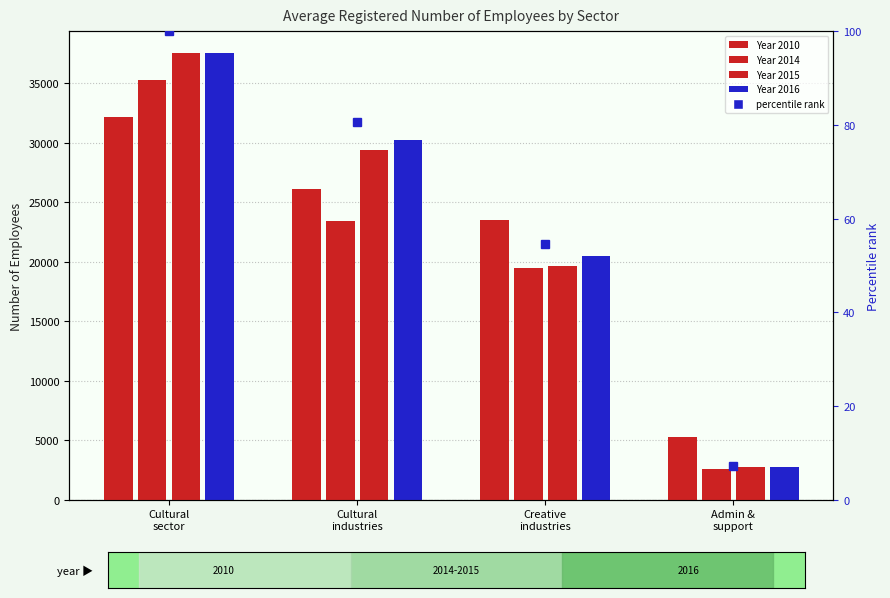

How many categories are shown in the chart?

4